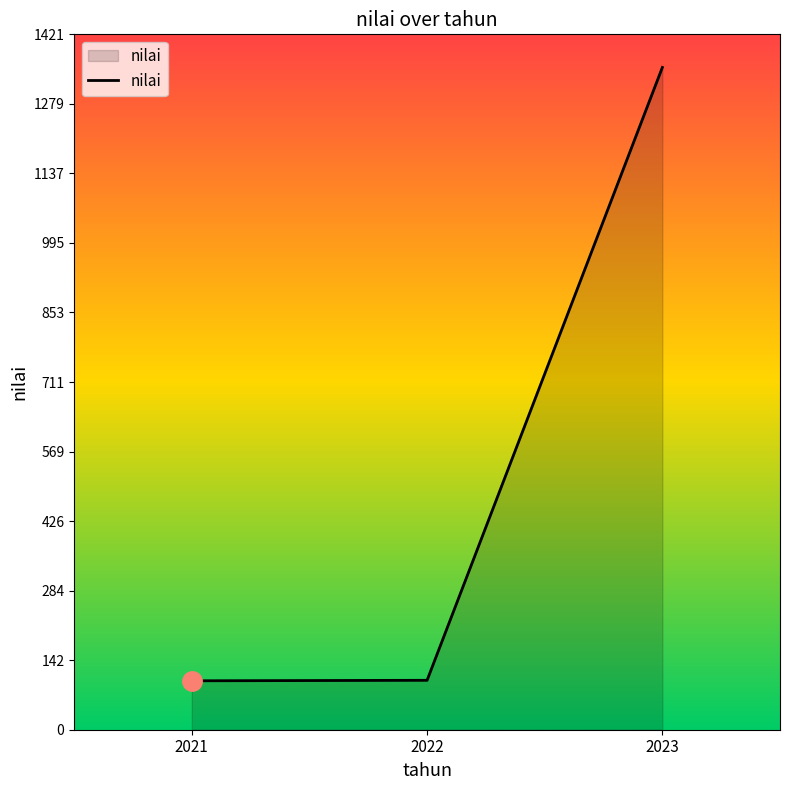

What is the change in value from 2021 to 2023?

+1253.7